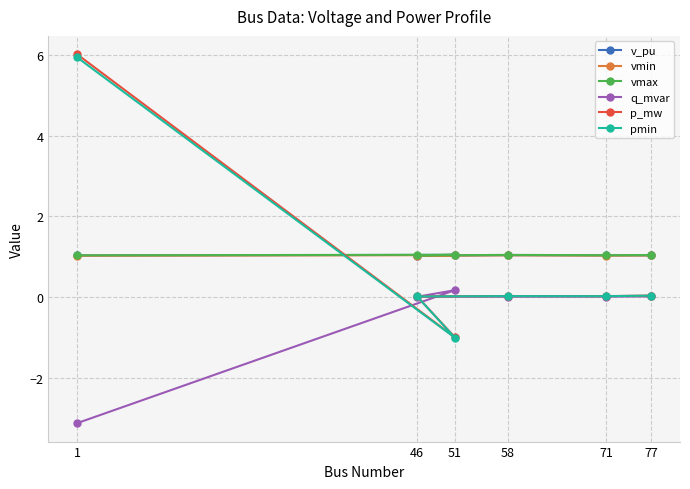

Which series has the largest total across all categories?

vmax